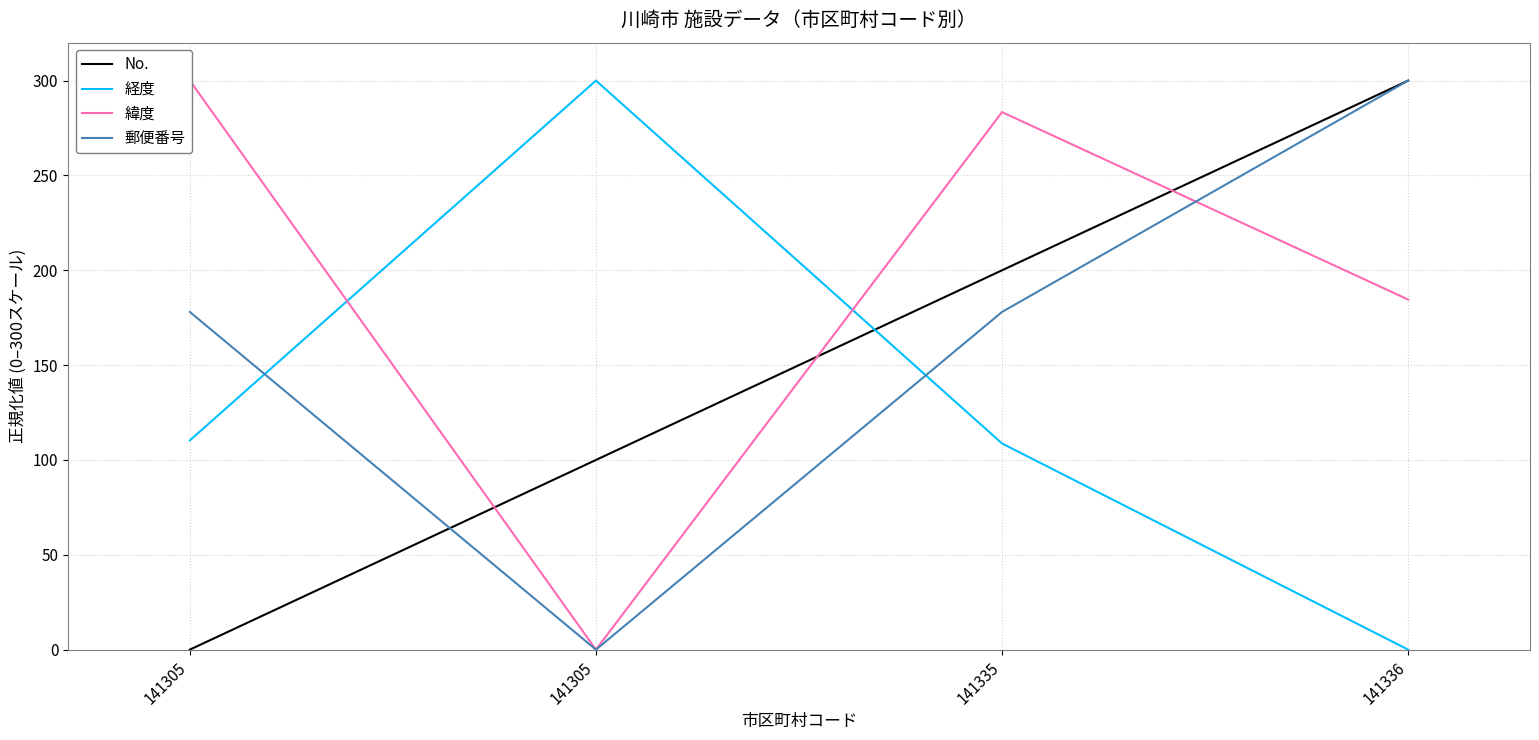

How many times do 郵便番号 and 緯度 cross each other?

1